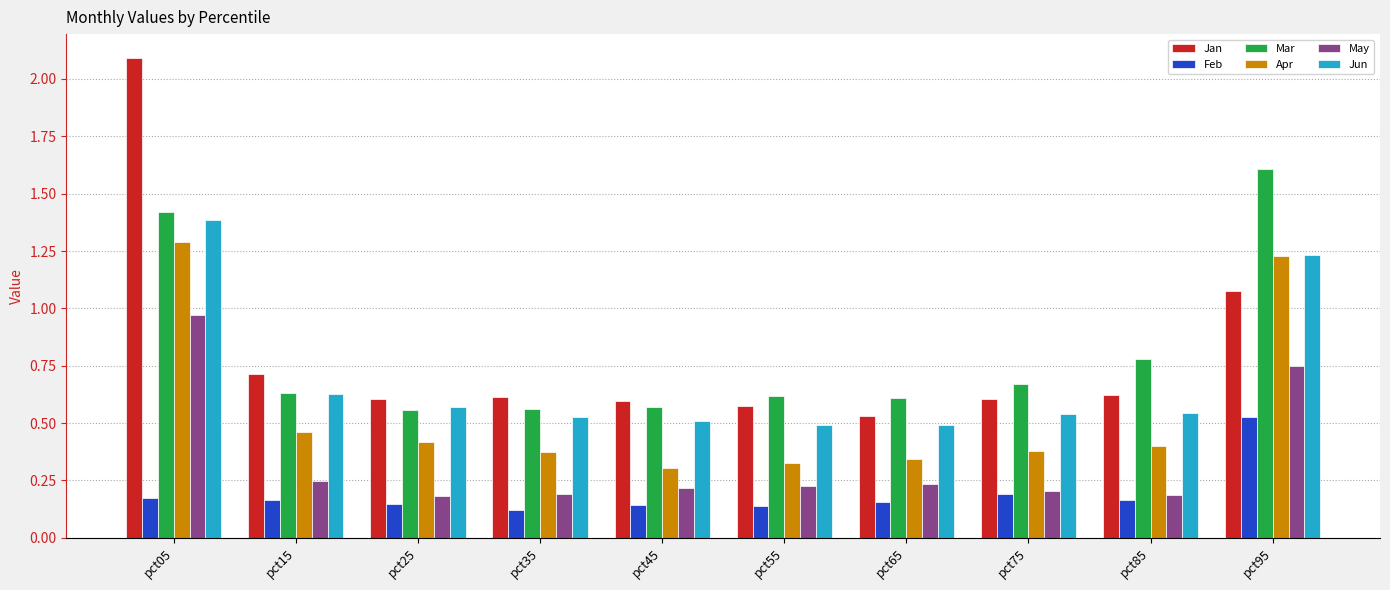

At which category does the chart reach its peak across all series?

pct05